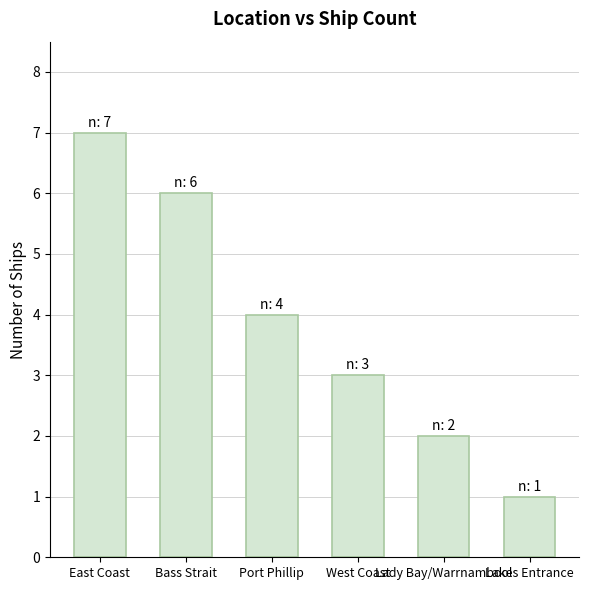

What is the sum of all values?

23